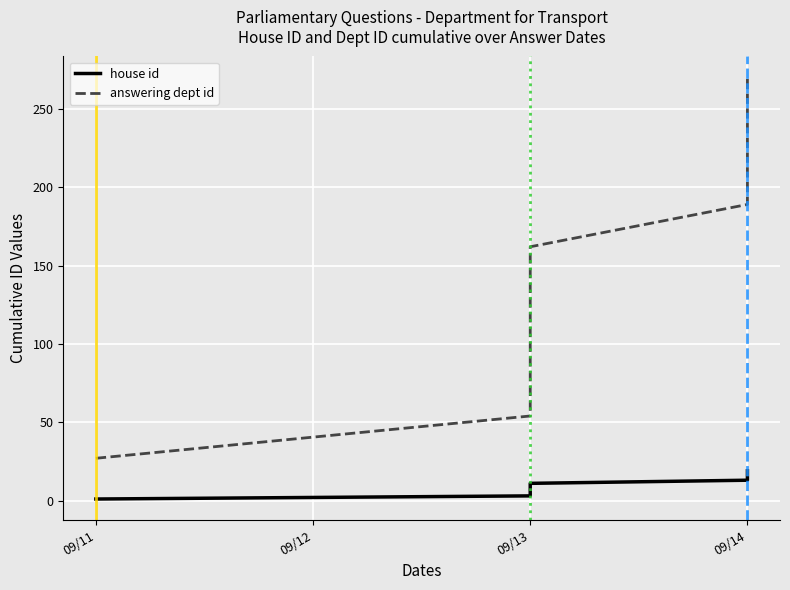

List the series in order of their peak value, lowest first.

house id, answering dept id